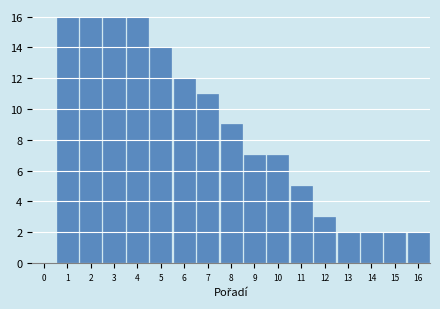

Reading left to right, transcribe this chart: for each bar, give the range it covers on the x-axis and its height. The values are not printed on the chart, so give them approximately, as read against the axis.

0.5 to 1.5: 16
1.5 to 2.5: 16
2.5 to 3.5: 16
3.5 to 4.5: 16
4.5 to 5.5: 14
5.5 to 6.5: 12
6.5 to 7.5: 11
7.5 to 8.5: 9
8.5 to 9.5: 7
9.5 to 10.5: 7
10.5 to 11.5: 5
11.5 to 12.5: 3
12.5 to 13.5: 2
13.5 to 14.5: 2
14.5 to 15.5: 2
15.5 to 16.5: 2